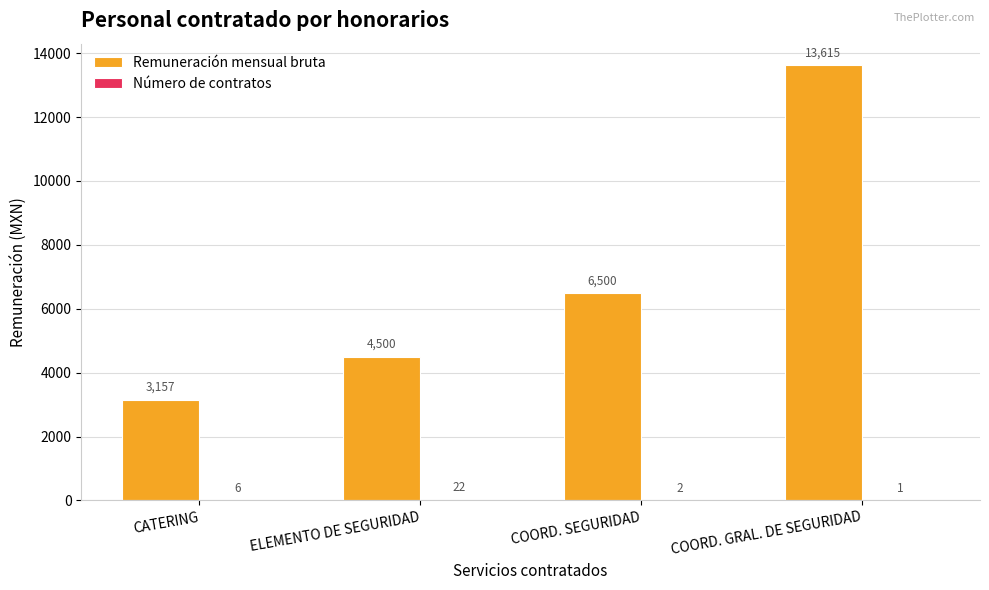

True or false: Remuneración mensual bruta has a value of 4500.0 at ELEMENTO DE SEGURIDAD.

True